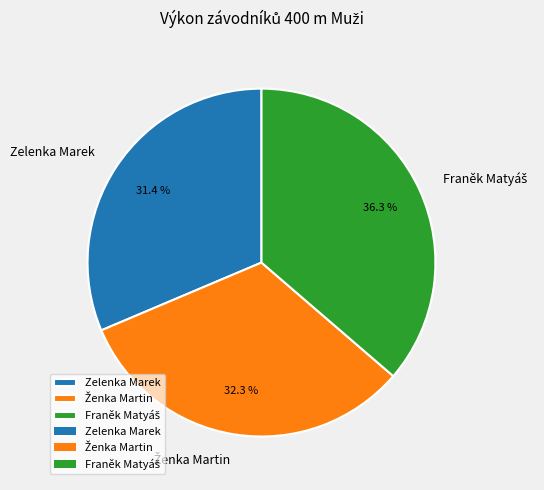

Is there a majority slice in this chart?

No